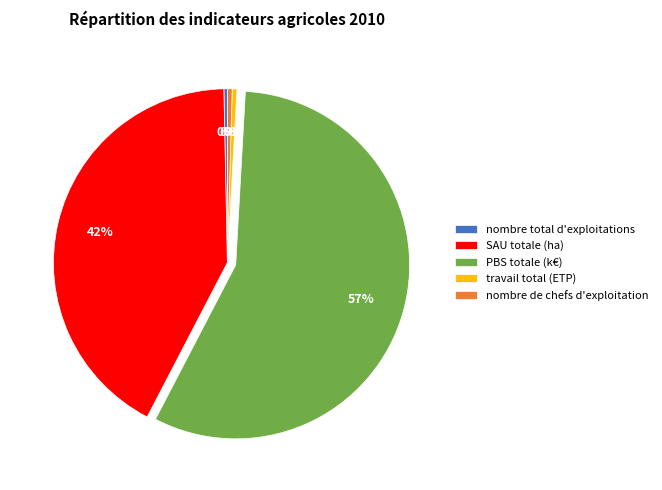

To the nearest percent, what is the difference between the SAU totale (ha) and travail total (ETP) slice percentages?

42%